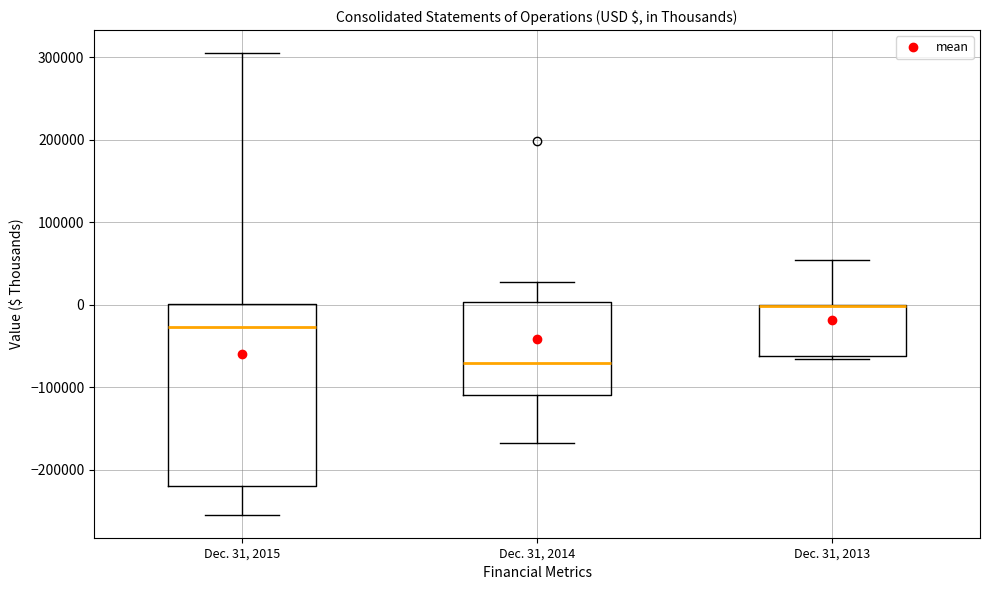

Which box is the tallest, from its lower edge to its upper edge?

Dec. 31, 2015